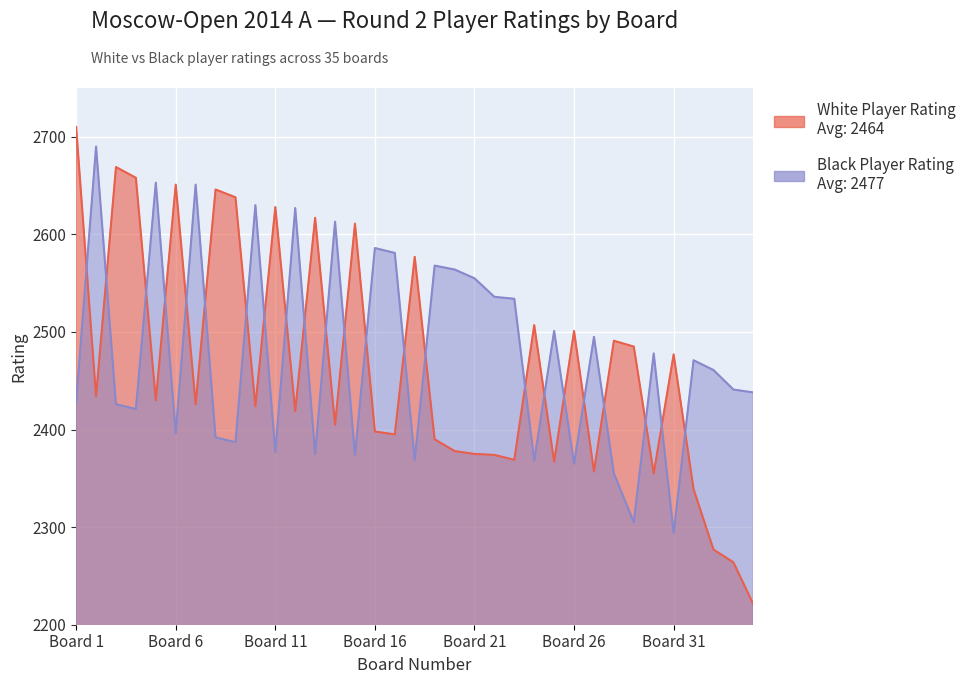

Where is the first local minimum for Black Player Rating?

4